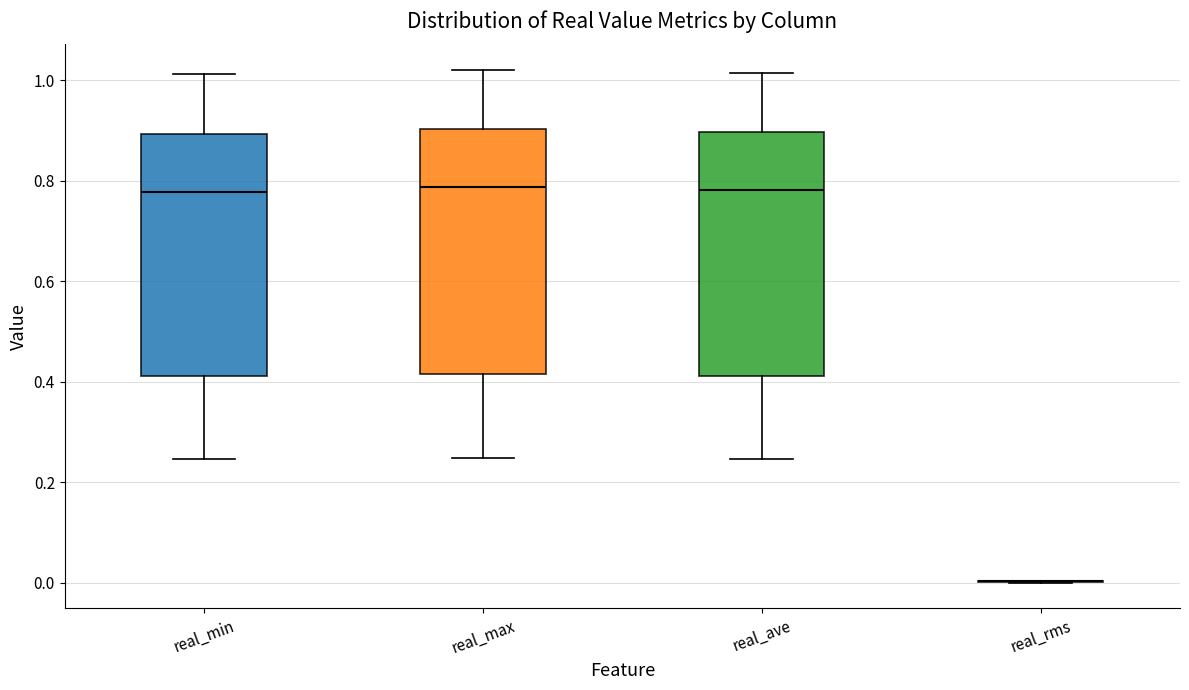

Reading left to right, read every box against the y-axis: the position of its median line, the range the box covers, and the ends of its whiskers. The values are not printed on the chart, so give them approximately, as read against the axis.

real_min: median 0.78, box 0.42 to 0.90, whiskers 0.24 to 1.02
real_max: median 0.78, box 0.42 to 0.90, whiskers 0.24 to 1.02
real_ave: median 0.78, box 0.42 to 0.90, whiskers 0.24 to 1.02
real_rms: box collapsed to a line at 0.00, whiskers 0.00 to 0.00